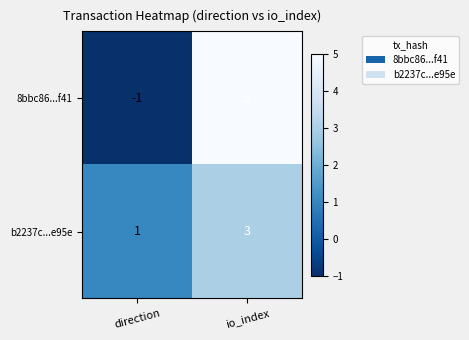

What is the sum of all b2237c...e95e values?

4